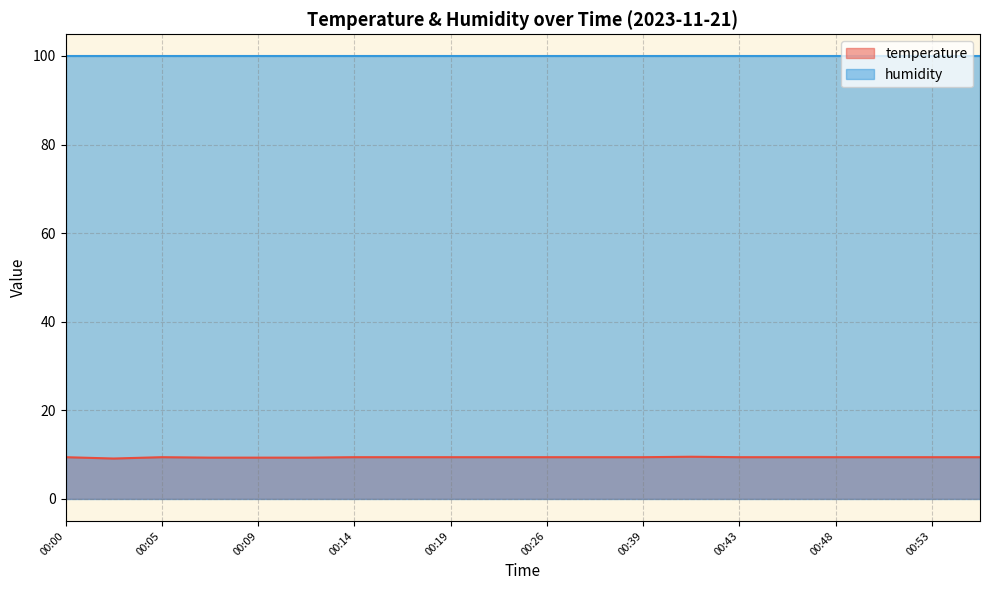

How many points are higher than both their immediate neighbors (excluding endpoints)?

2